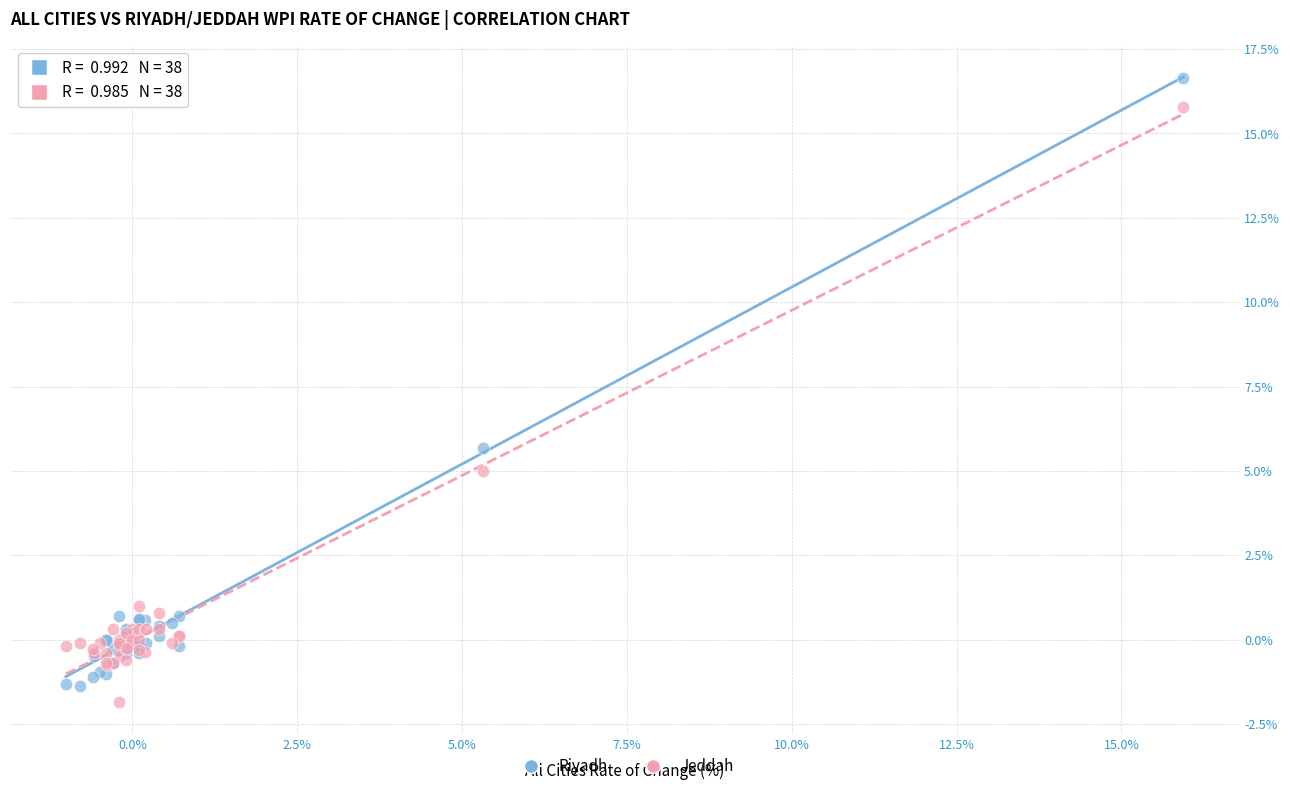

Which series reaches the maximum Y coordinate?

Riyadh